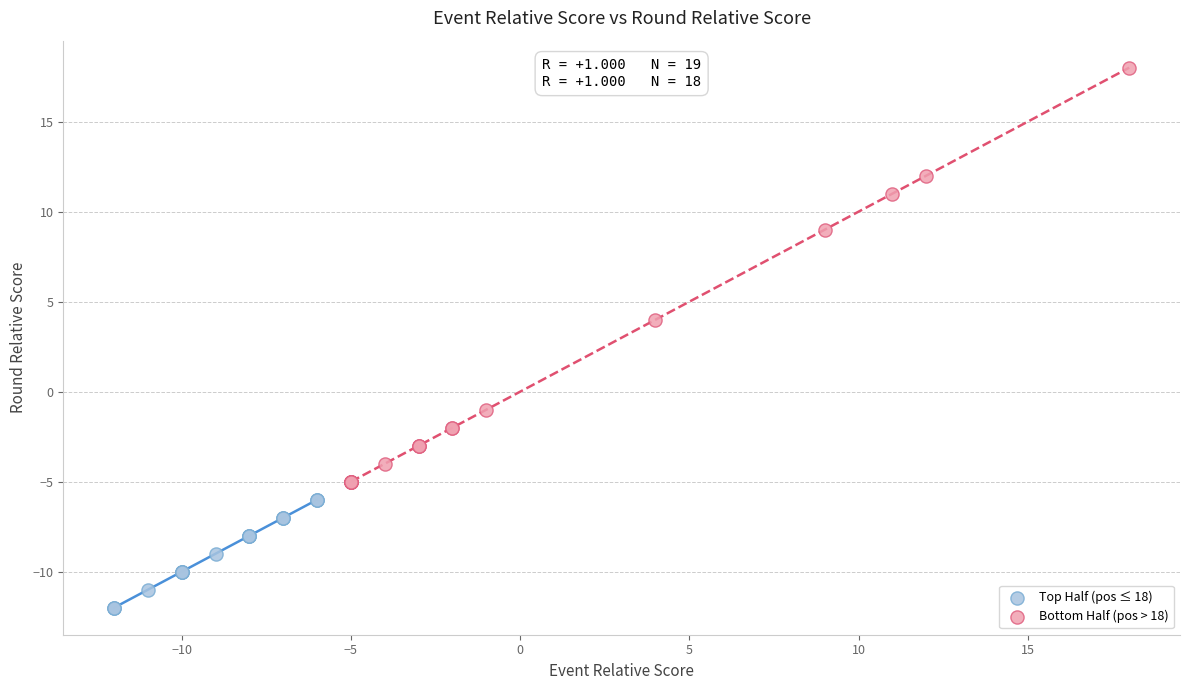

Which series reaches the minimum Y coordinate?

Top Half (pos ≤ 18)